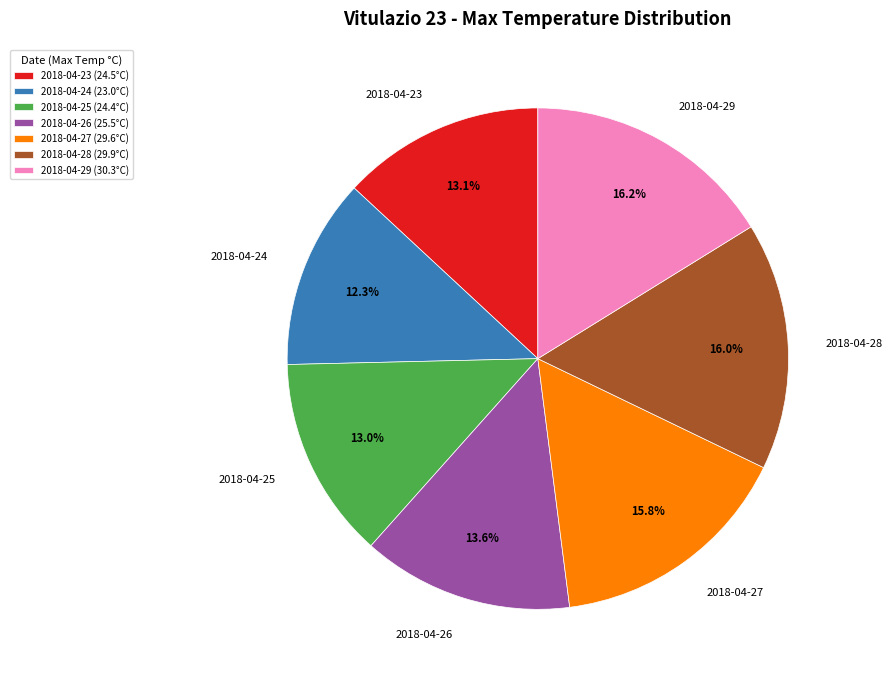

Combined, what portion of the pie is 2018-04-25 and 2018-04-28?

29.0%